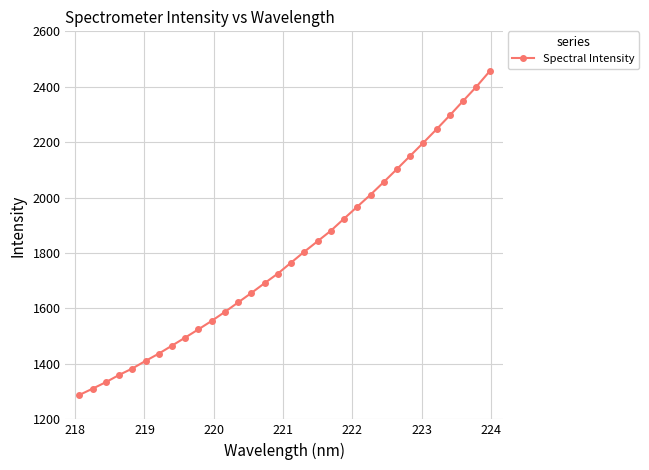

What is the average value?

1790.7